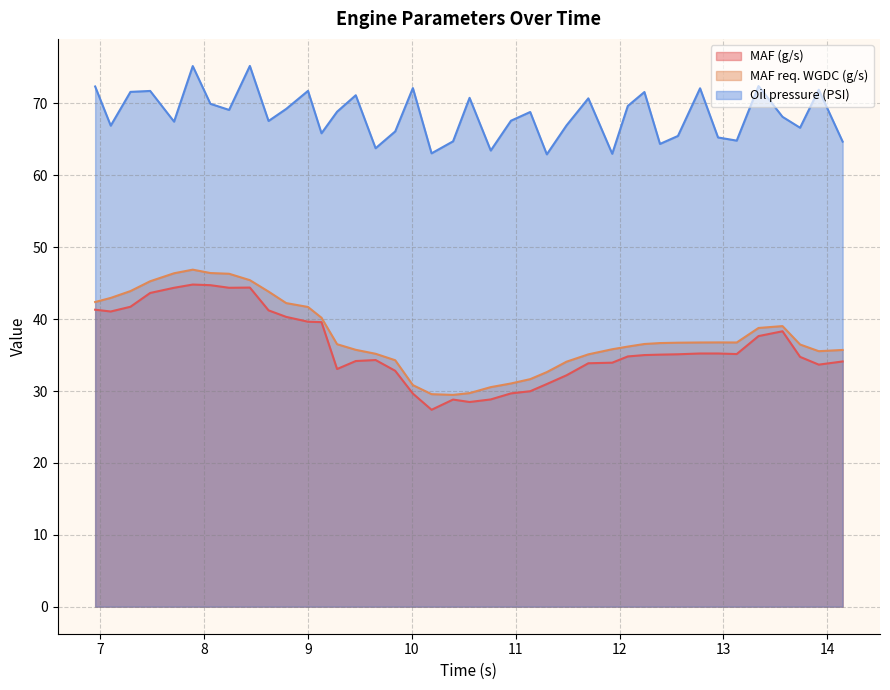

At which category does the chart reach its minimum across all series?

10.189